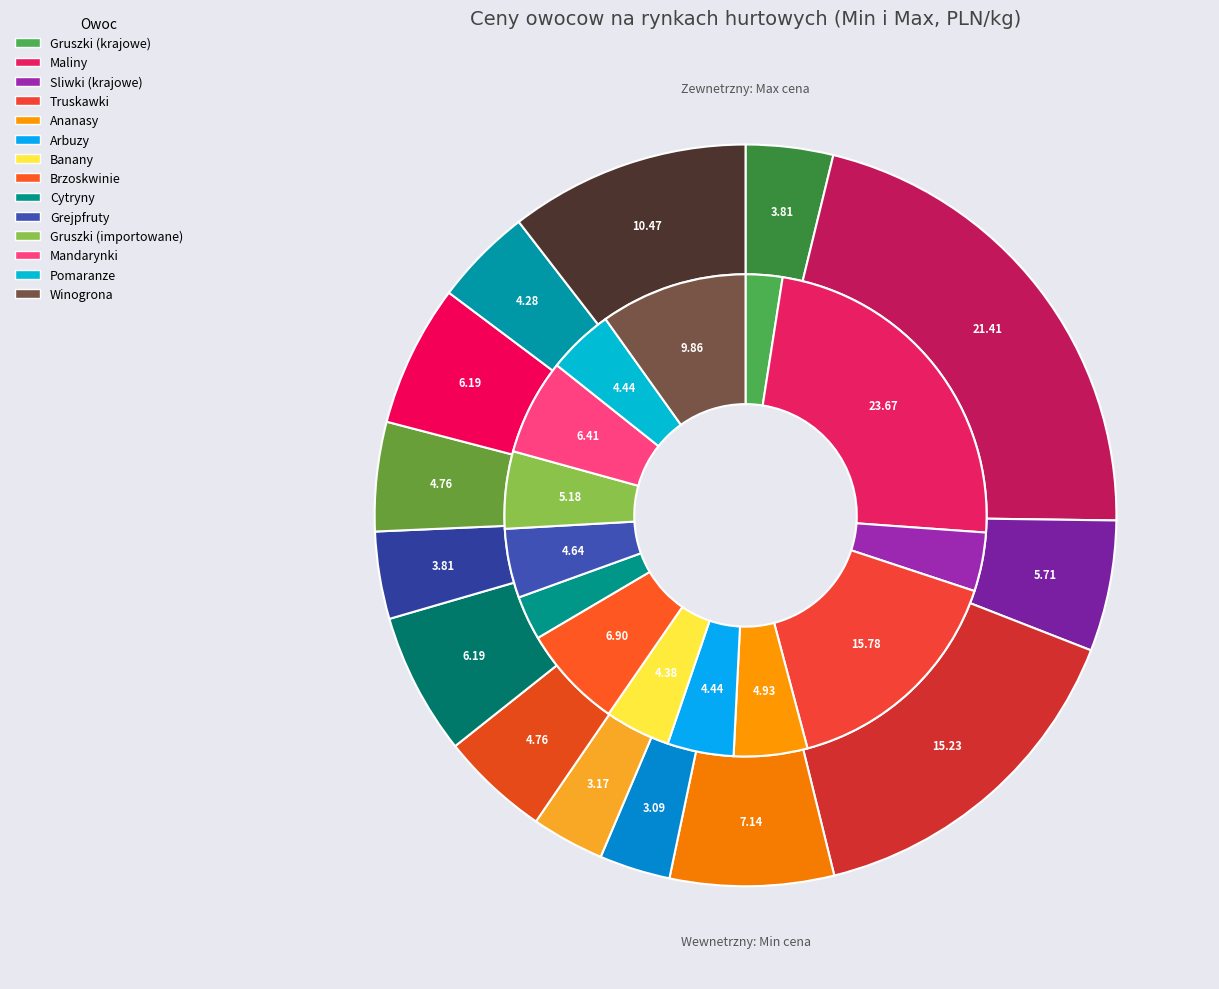

Do 6 and 10 together represent more than half of the pie?

No